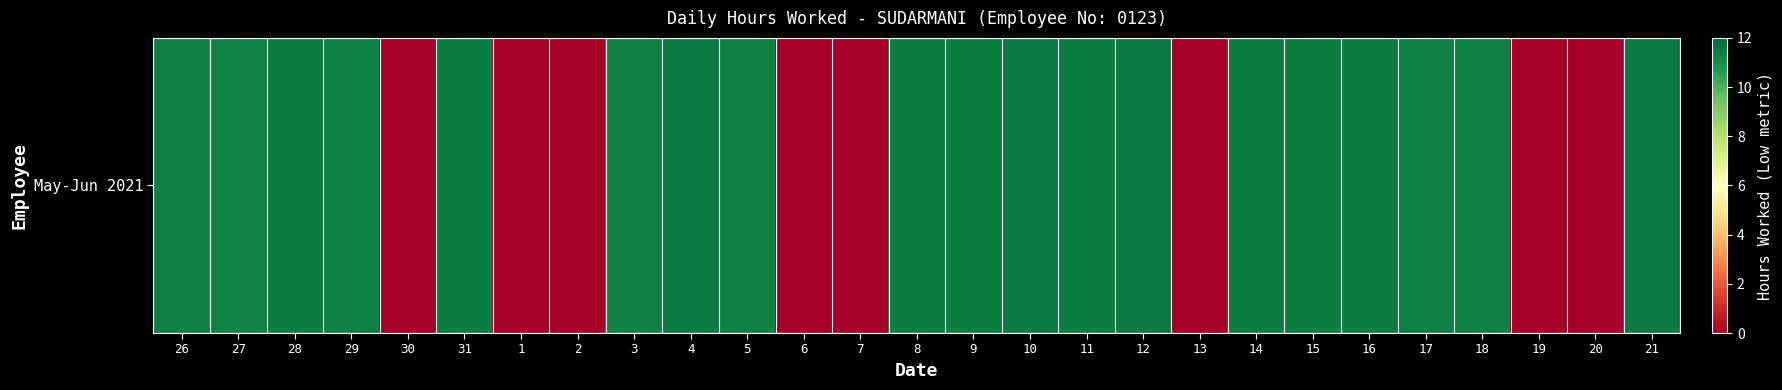

What is the average value?

8.0